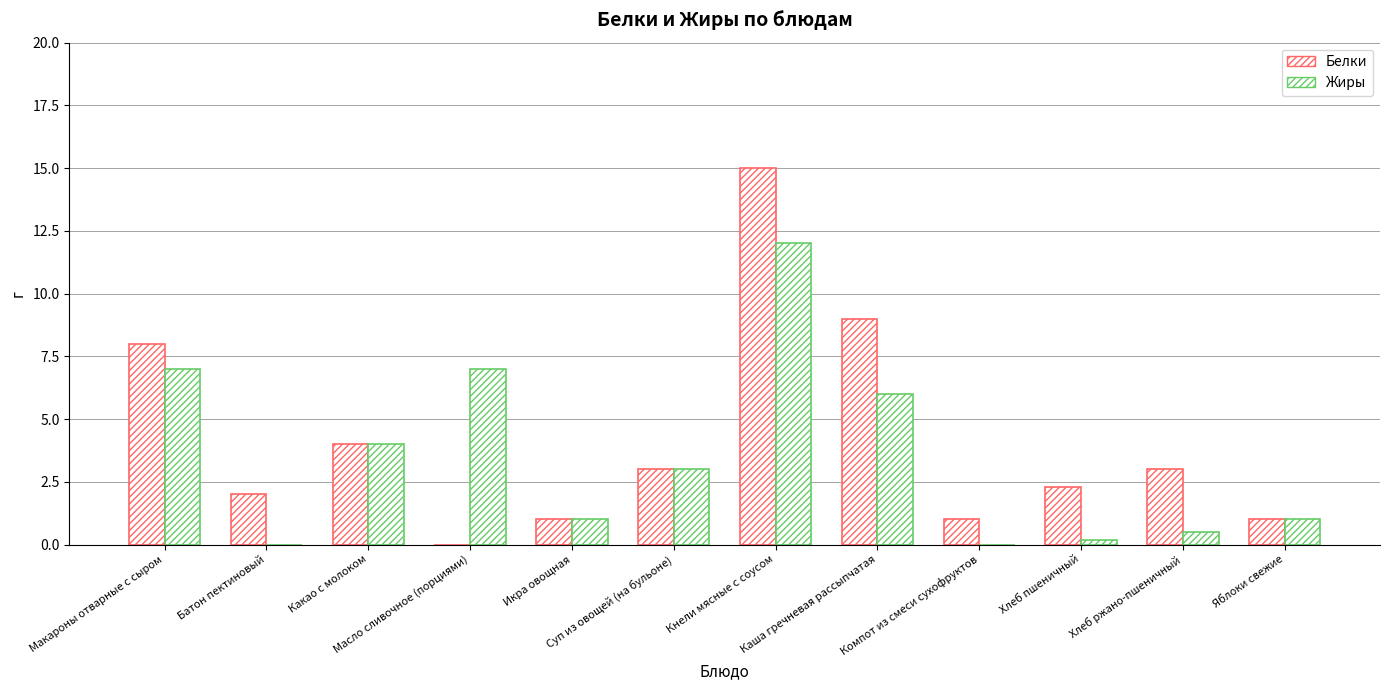

What is the sum of the Белки values at Кнели мясные с соусом and Батон пектиновый?

17.0